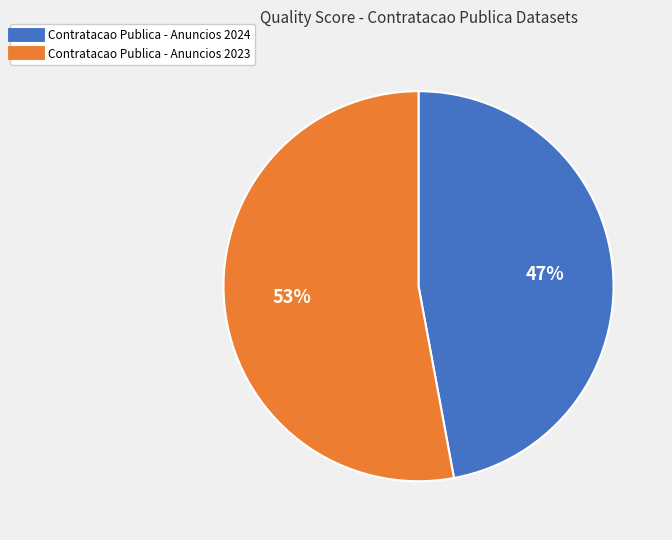

To the nearest percent, what portion does Contratacao Publica - Anuncios 2024 represent?

47%